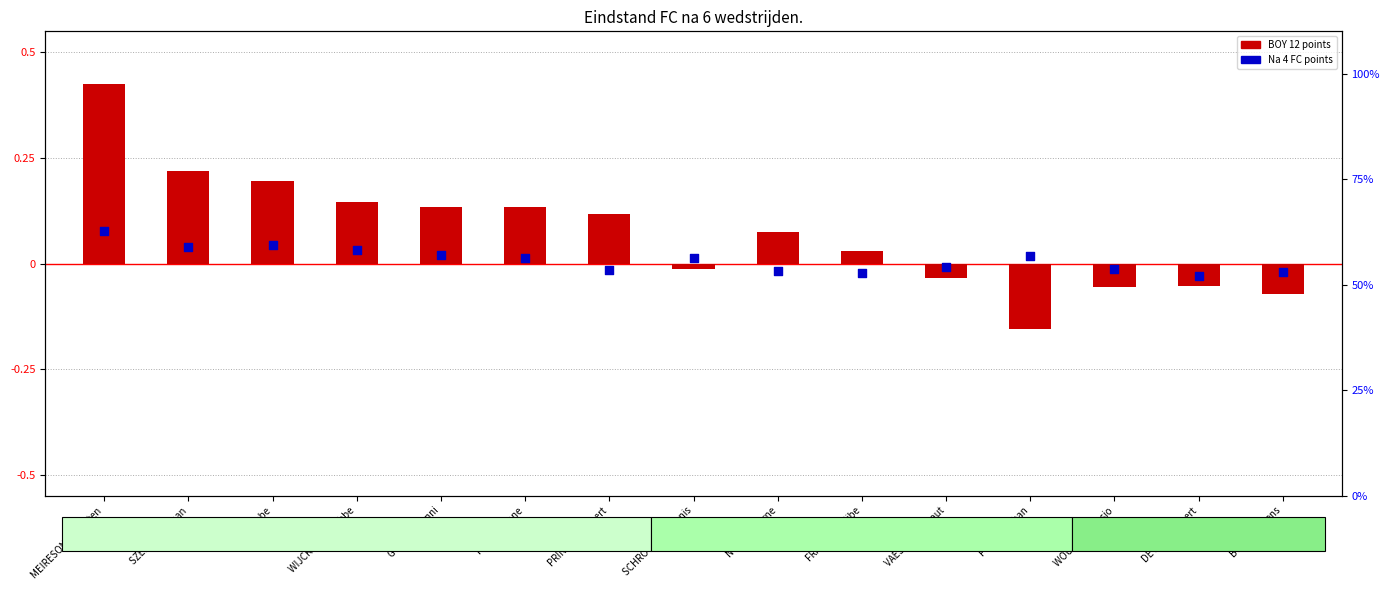

At how many categories does at least one series exceed 0?

11